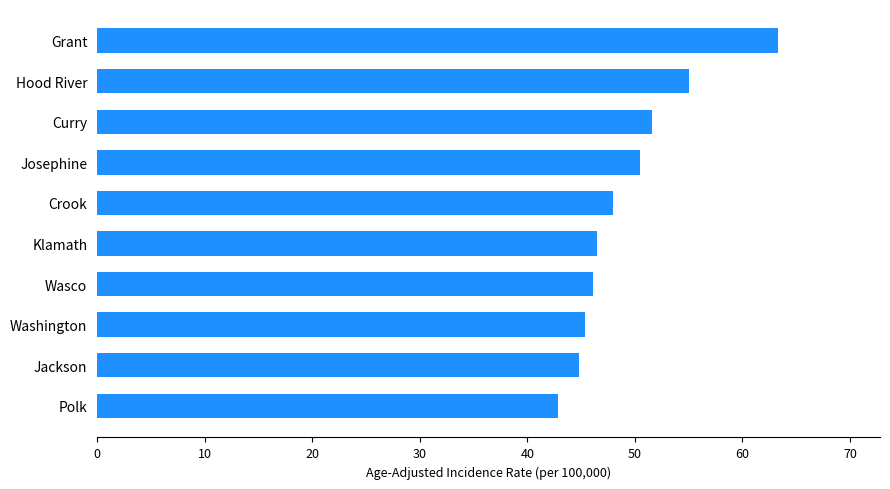

Is it true that the value at Wasco is 75.0?

False